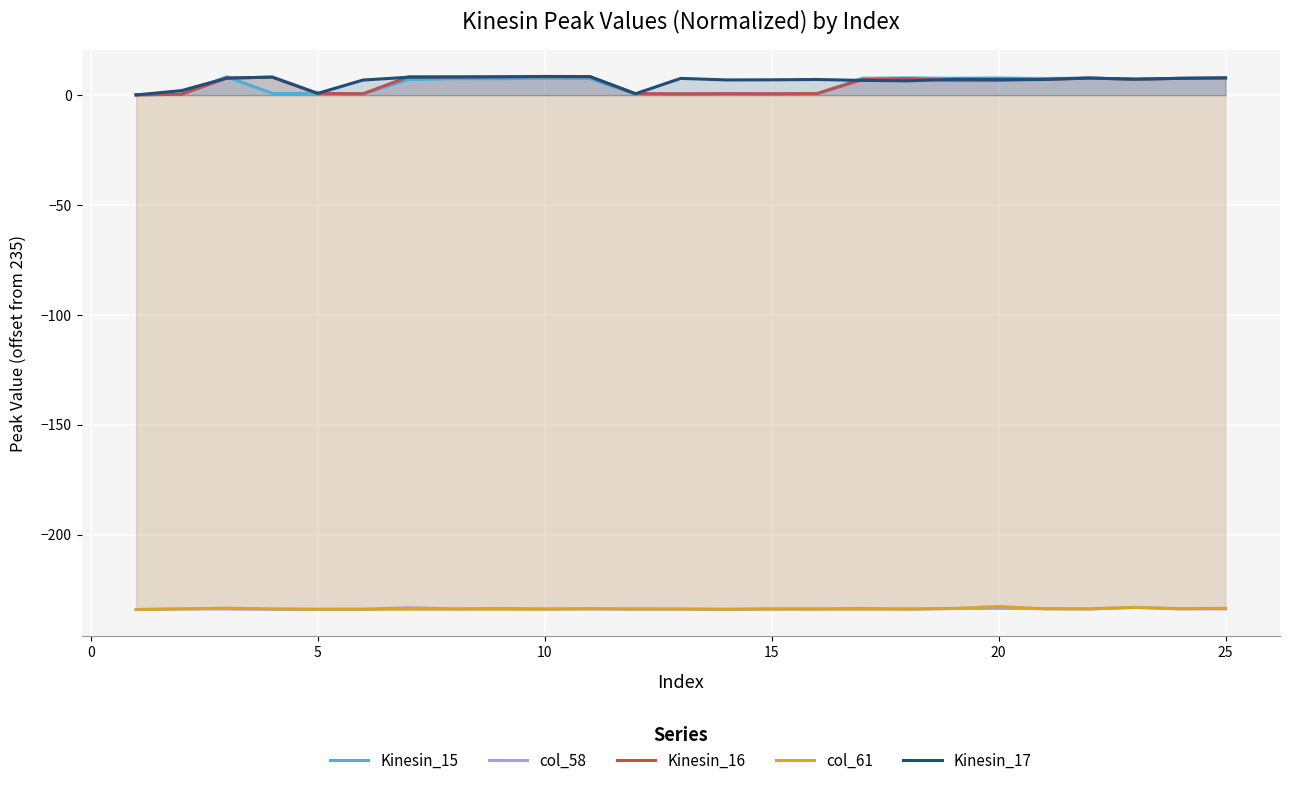

What is the minimum value shown in the chart?

-234.1